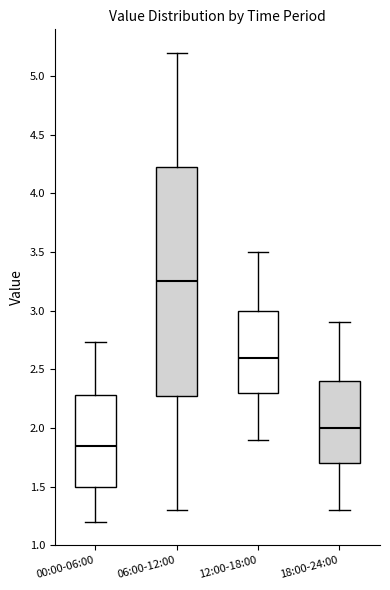

Reading left to right, transcribe this box plot: for each box, give where its median line is, the range the box spans, and where its two whiskers end, as read against the y-axis. The values are not printed on the chart, so give them approximately, as read against the axis.

00:00-06:00: median 1.85, box 1.50 to 2.30, whiskers 1.20 to 2.75
06:00-12:00: median 3.25, box 2.30 to 4.25, whiskers 1.30 to 5.20
12:00-18:00: median 2.60, box 2.30 to 3.00, whiskers 1.90 to 3.50
18:00-24:00: median 2.00, box 1.70 to 2.40, whiskers 1.30 to 2.90